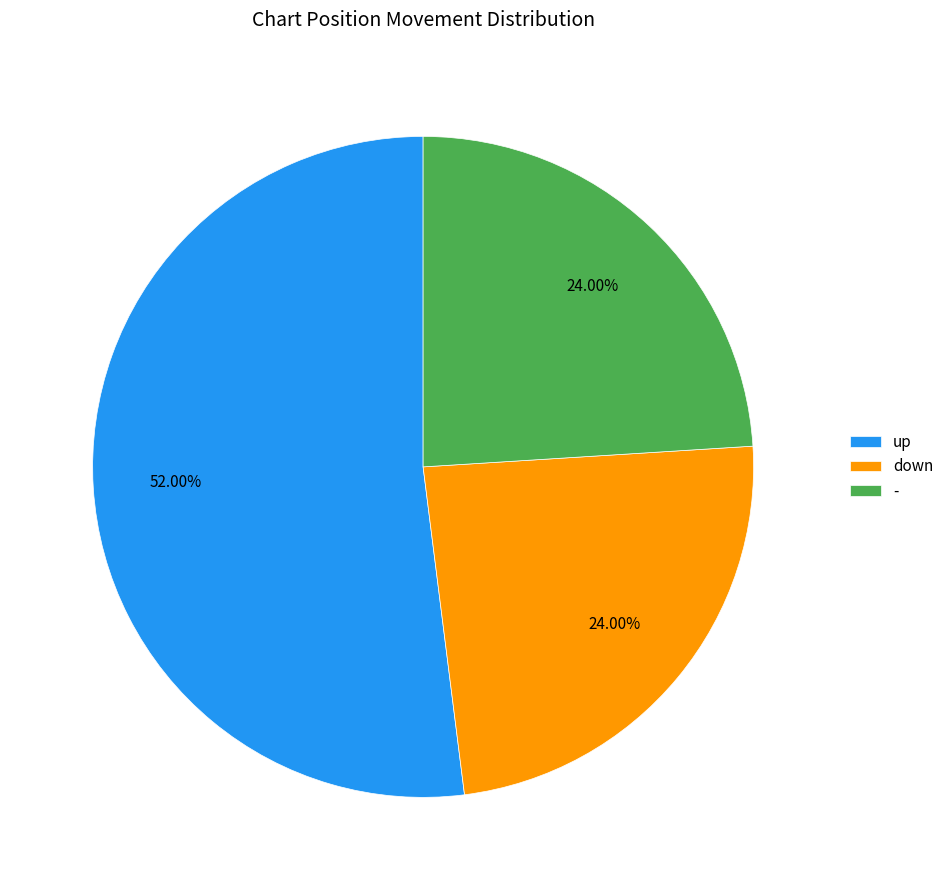

How many segments does this pie chart have?

3